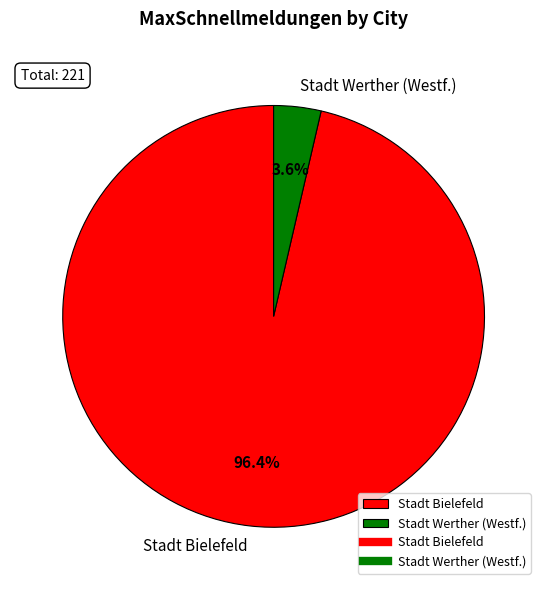

True or false: Stadt Werther (Westf.) accounts for 10% of the total.

False